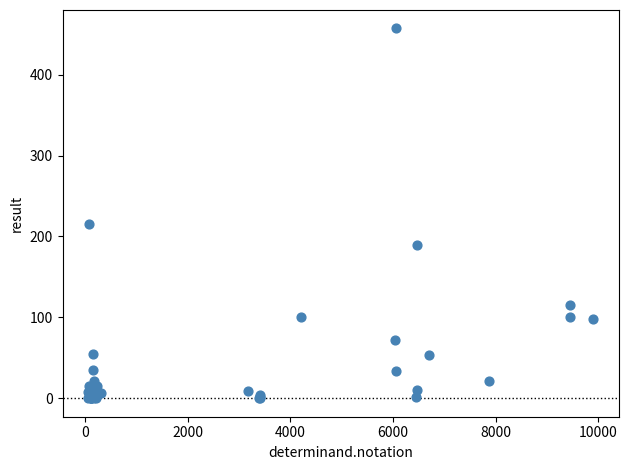

What Y value in the scatter plot is closest to 228?

215.0